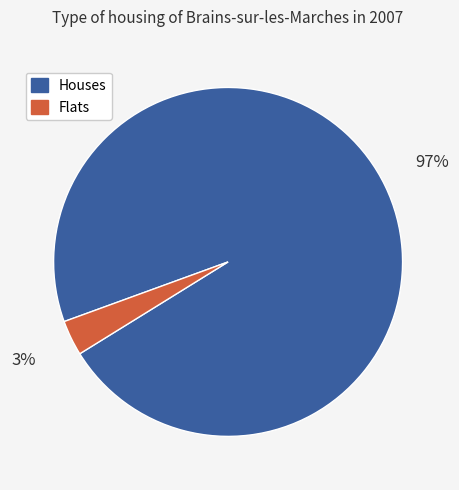

To the nearest percent, what is the average slice percentage?

50%